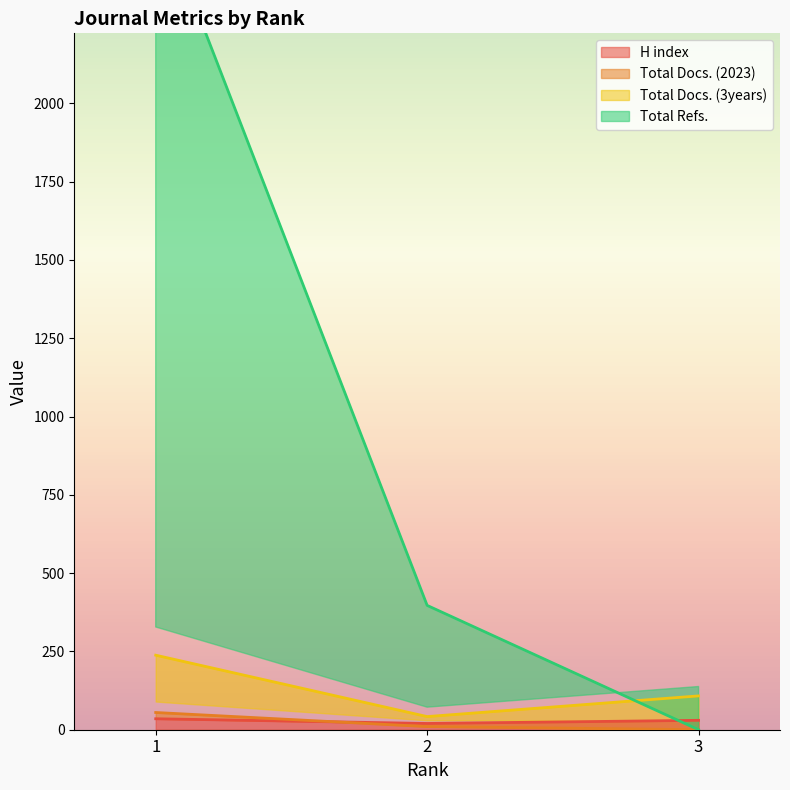

What is the sum of the Total Docs. (2023) values at 3 and 1?

55